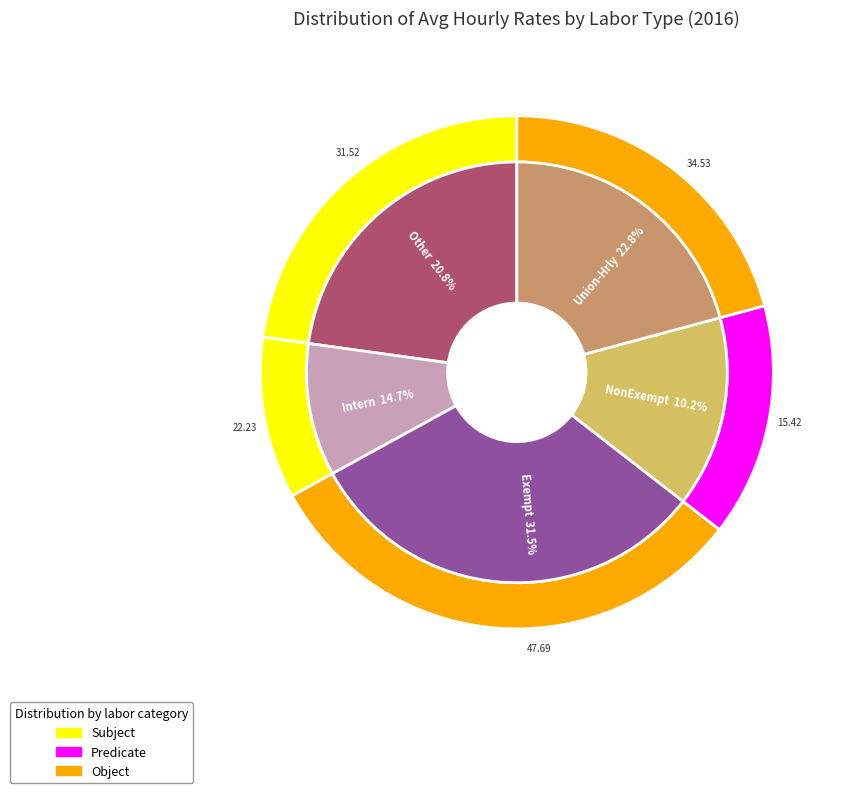

How many segments does this pie chart have?

5